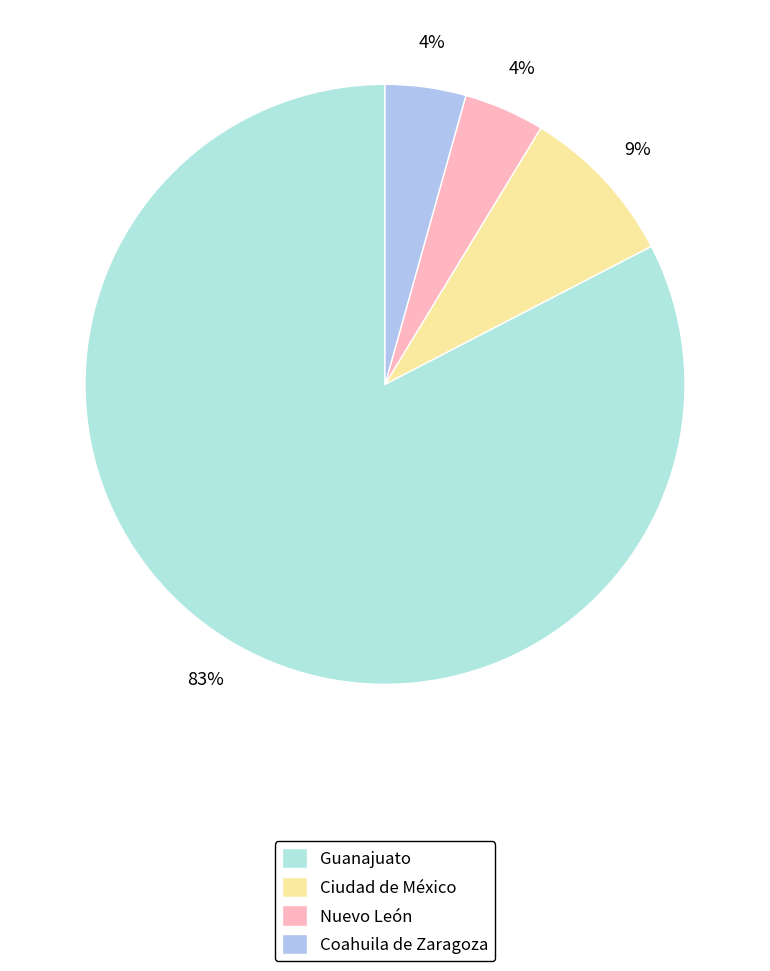

Is there any slice that represents more than half of the pie?

Yes